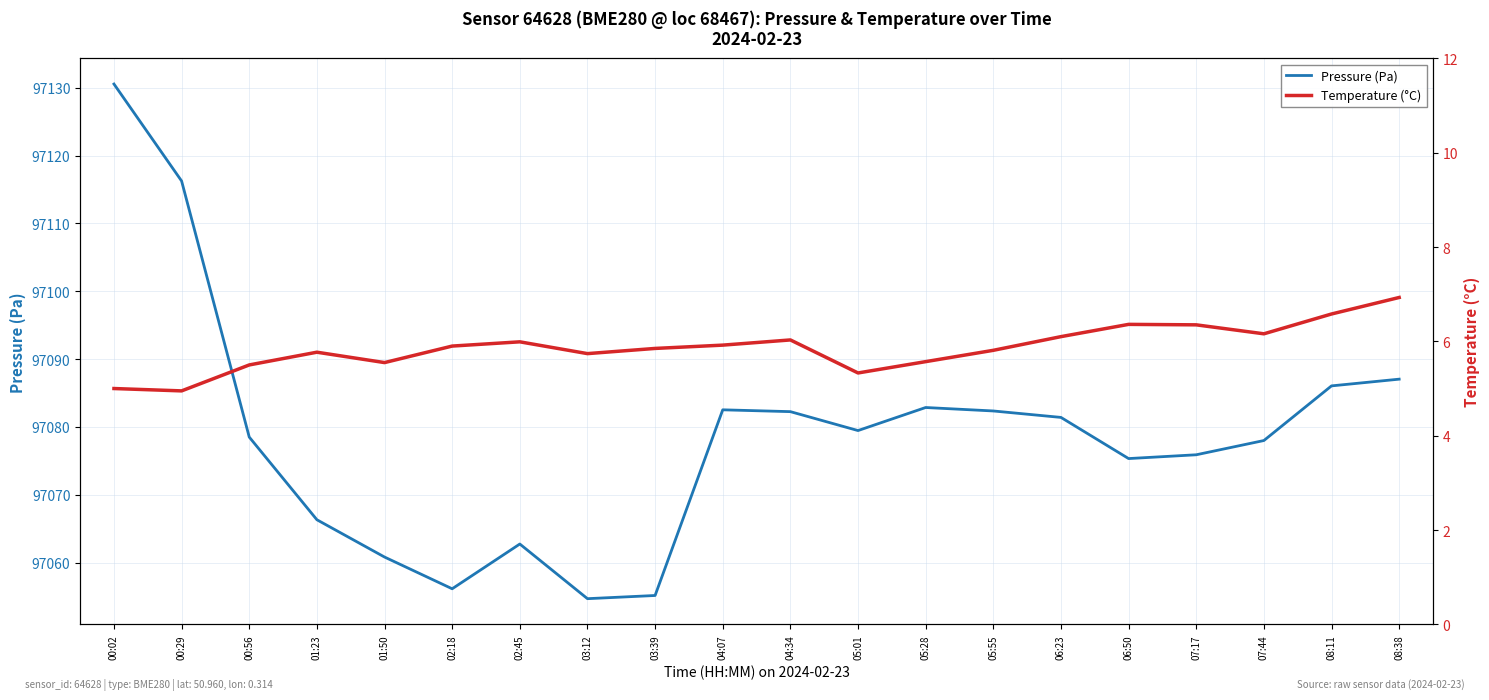

What is the value of the Pressure (Pa) point at the 4th from the left?

97066.3